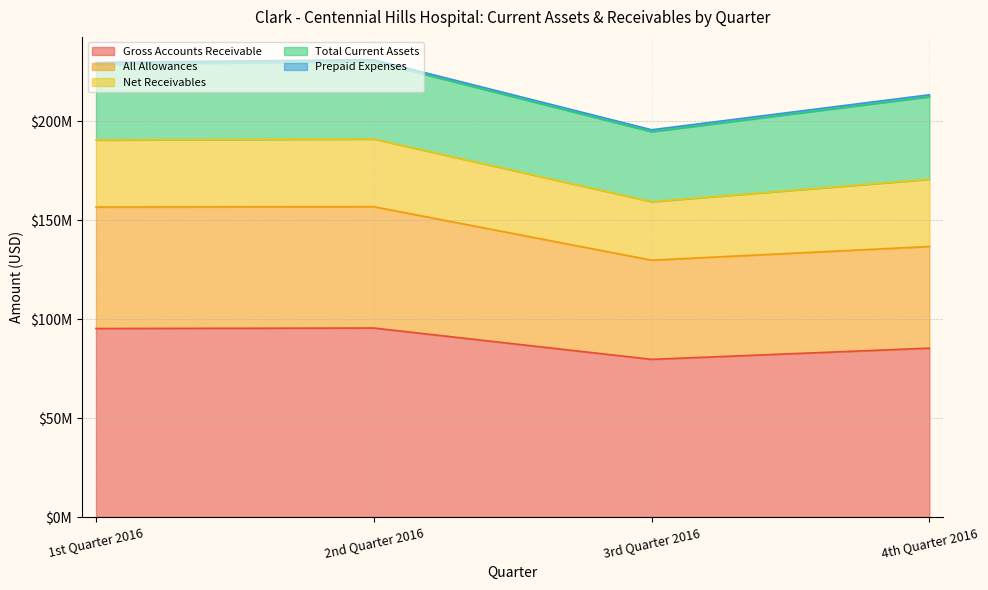

What is the sum of the Net Receivables values at 4th Quarter 2016 and 3rd Quarter 2016?

63499396